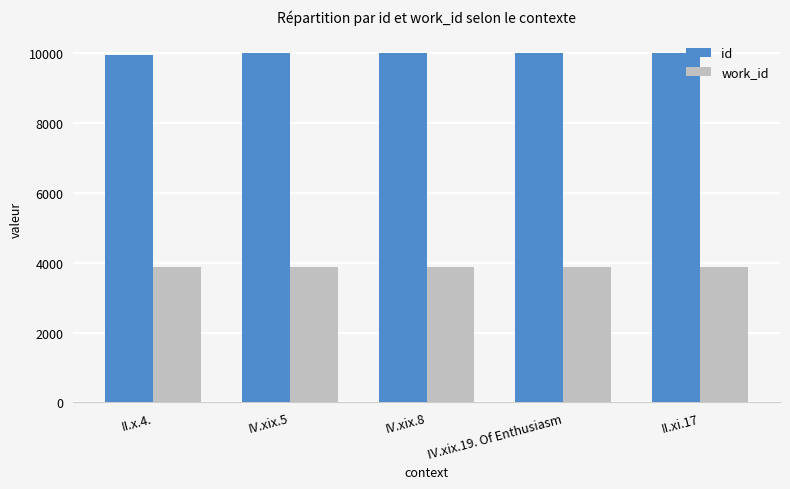

What is the label of the 2nd bar from the left?

IV.xix.5